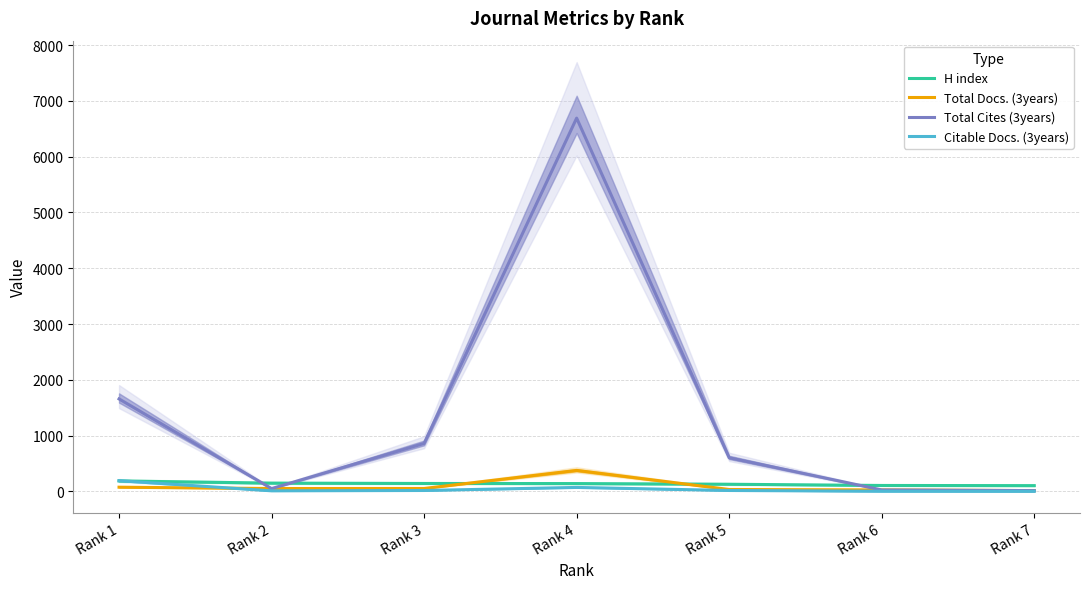

How many lines are shown in the chart?

4